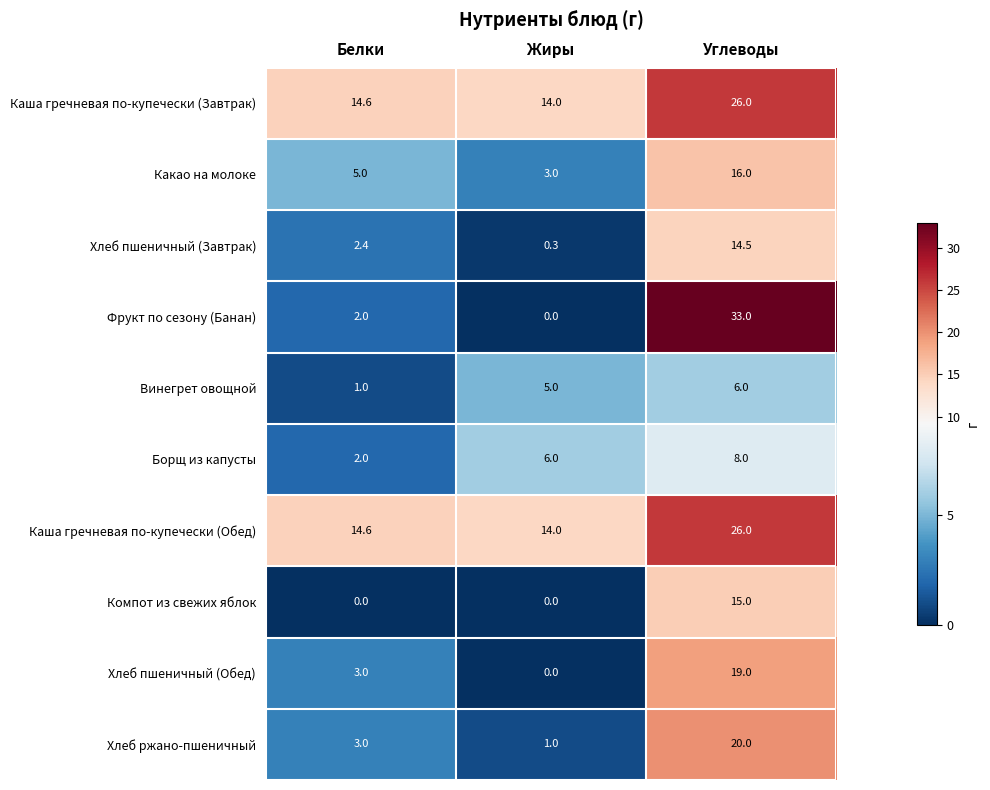

Rank the categories by Каша гречневая по-купечески (Обед) value from lowest to highest.

Жиры, Белки, Углеводы